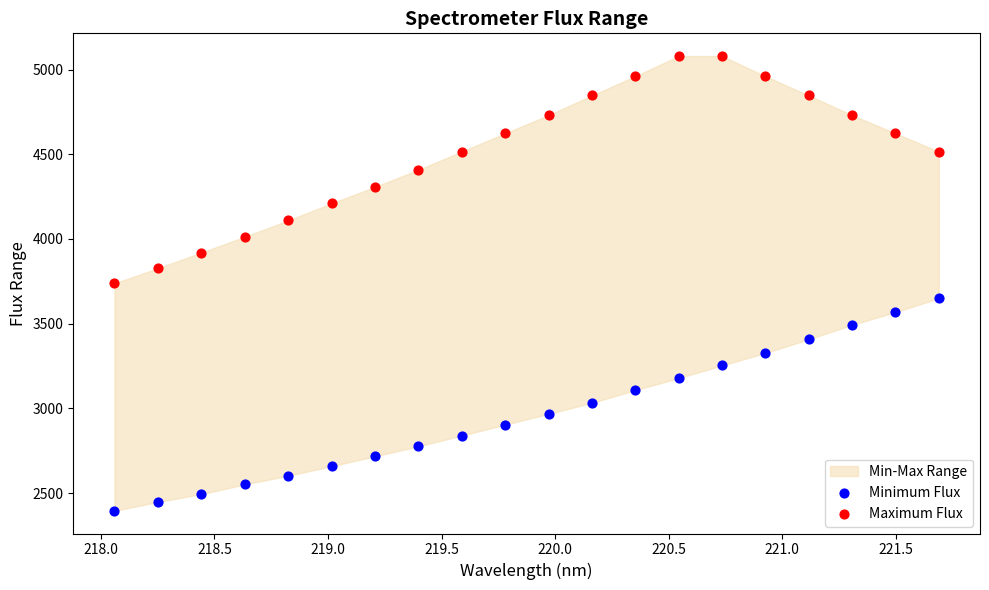

What is the X range (max minus min) for the scatter plot?

3.6